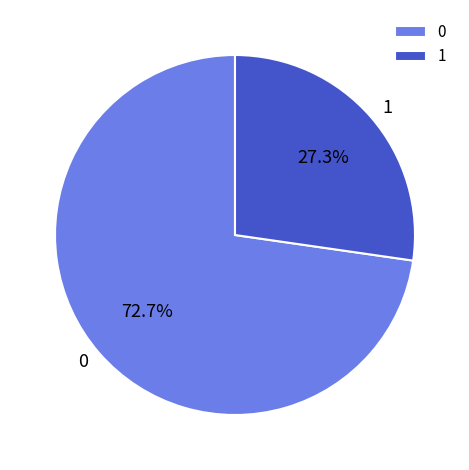

Is there a majority slice in this chart?

Yes